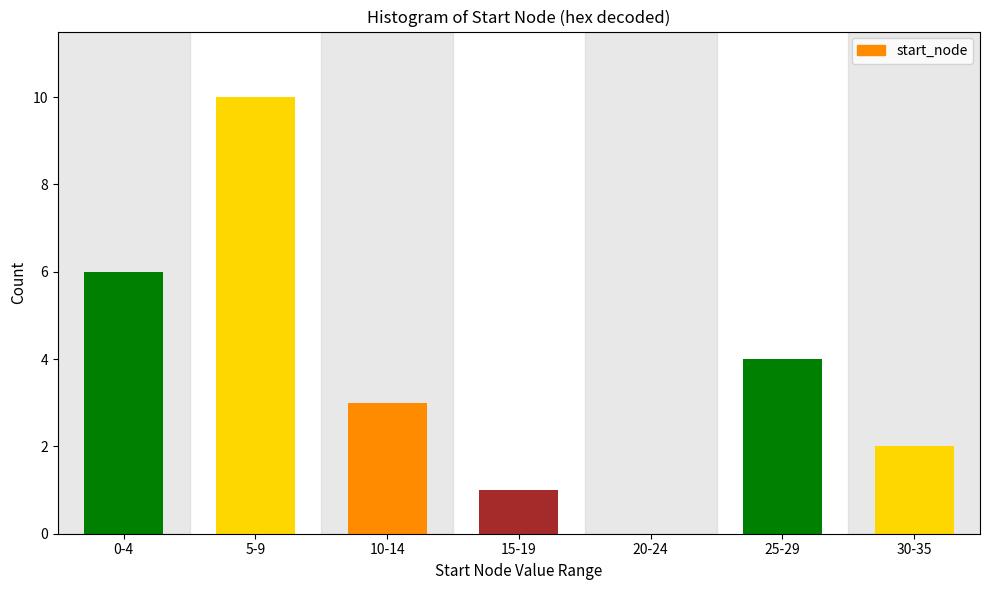

Reading left to right, list all the values displayed in this chart.

0-4=6	5-9=10	10-14=3	15-19=1	20-24=0	25-29=4	30-35=2